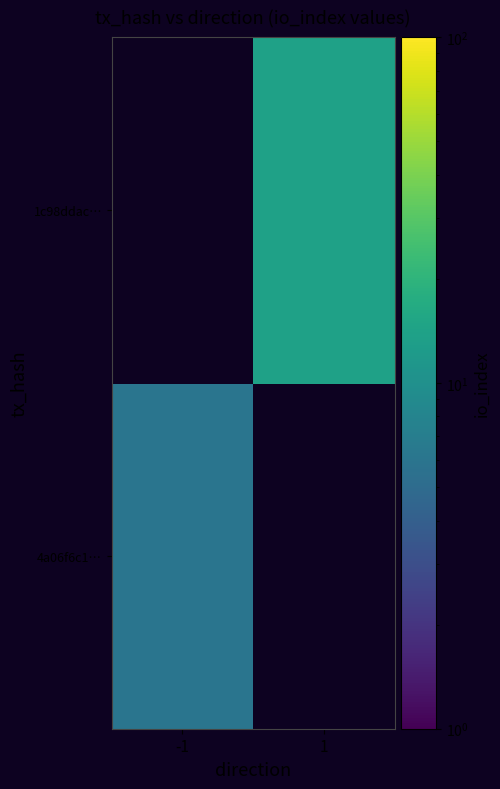

How many data points does each series have?

2